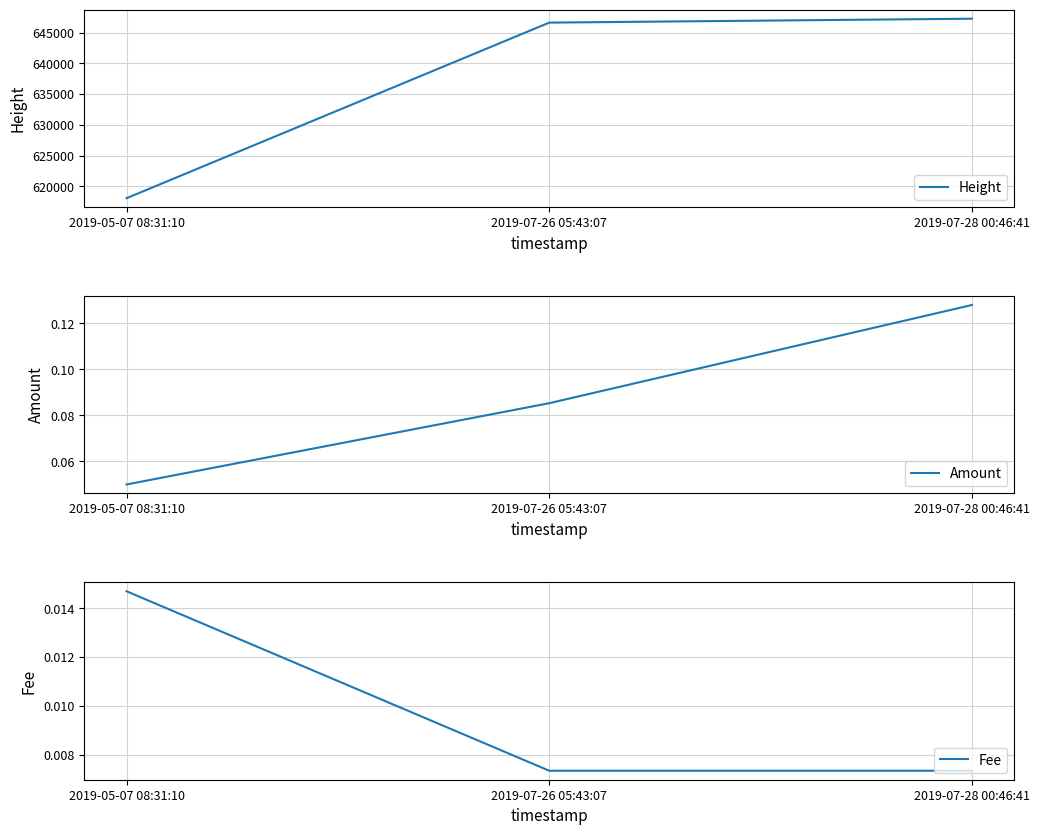

Which category has the lowest value across all series?

2019-07-26 05:43:07